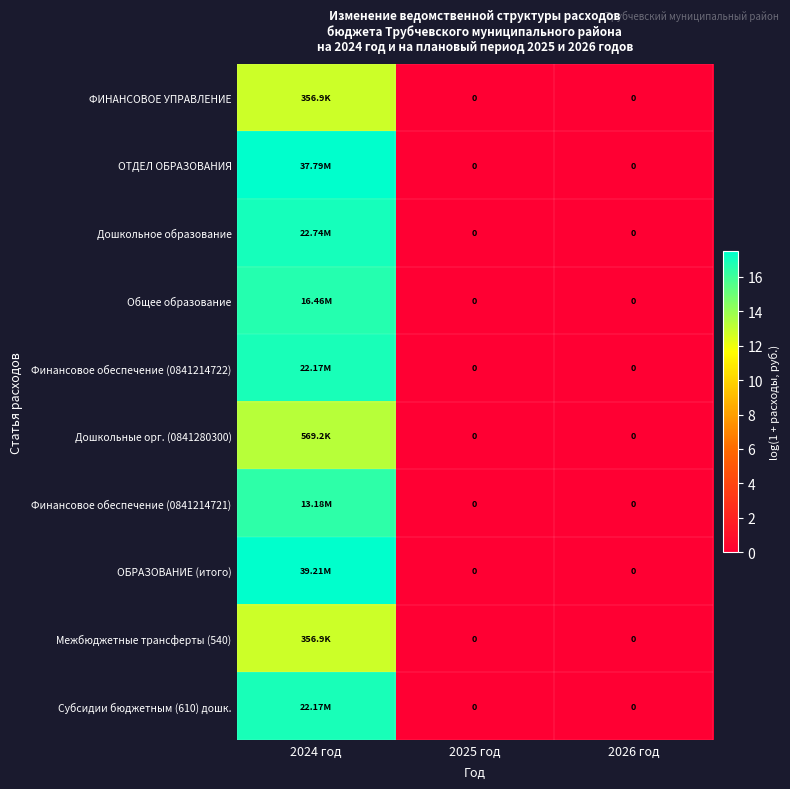

How many data points does each series have?

3